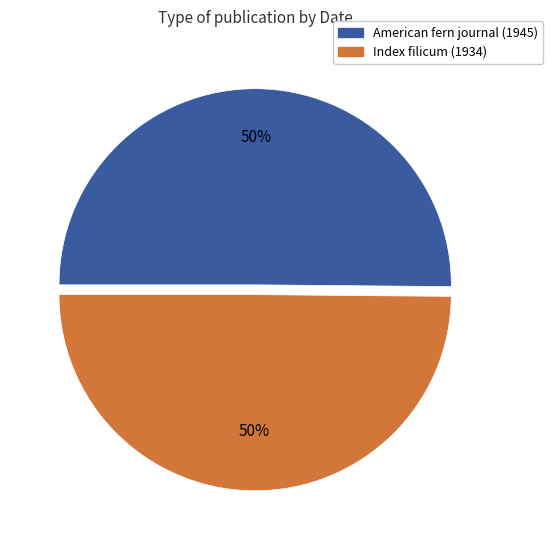

To the nearest percent, what percentage of the pie is American fern journal (1945)?

50%